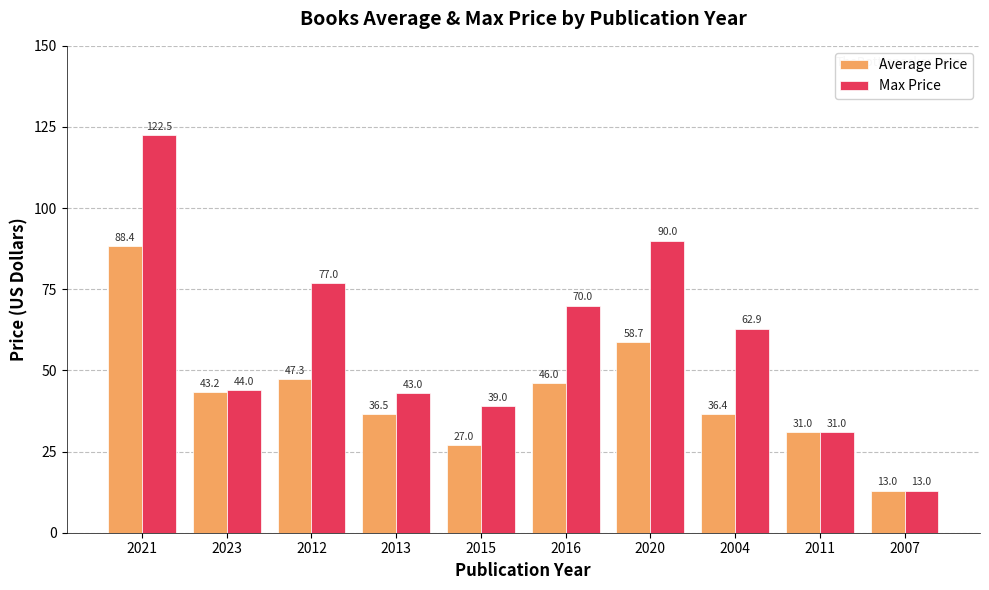

What is the label of the 7th bar from the left?

2020